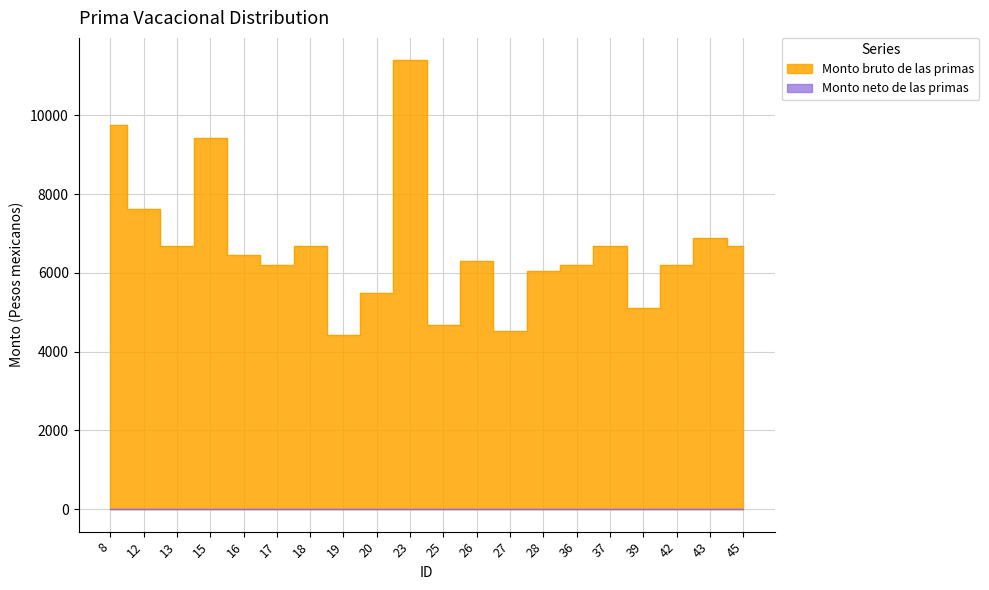

Reading right to left, extract all data points from this chart.

45=6690.8	43=6897.4	42=6207.3	39=5107.2	37=6690.8	36=6207.3	28=6059.3	27=4512.3	26=6306.4	25=4677.3	23=11397.2	20=5501.1	19=4435.5	18=6690.8	17=6207.3	16=6445.1	15=9416.9	13=6690.8	12=7633.1	8=9751.4